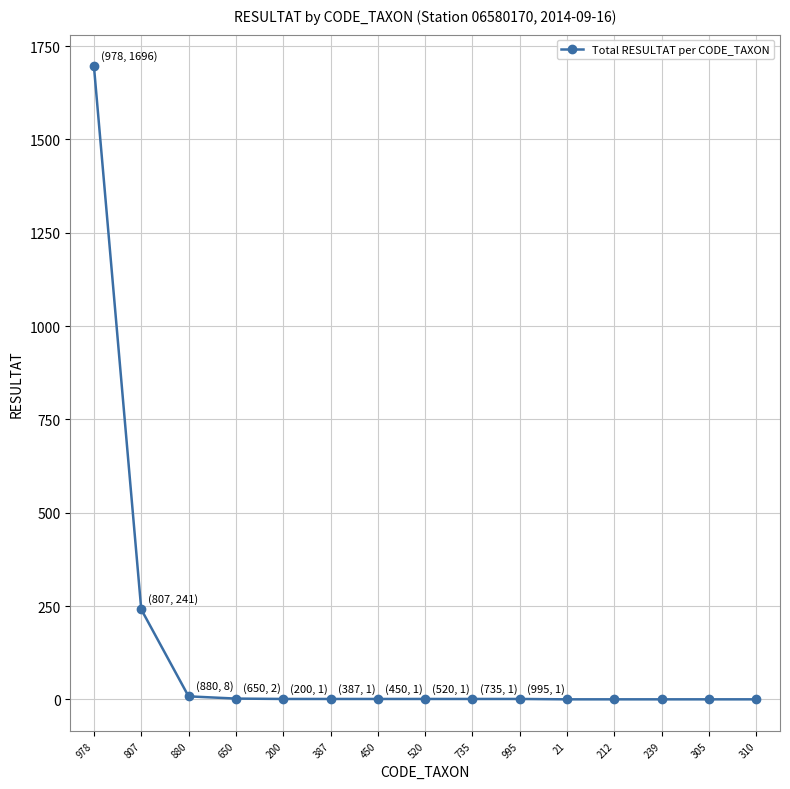

What is the label of the 11th point from the left?

21